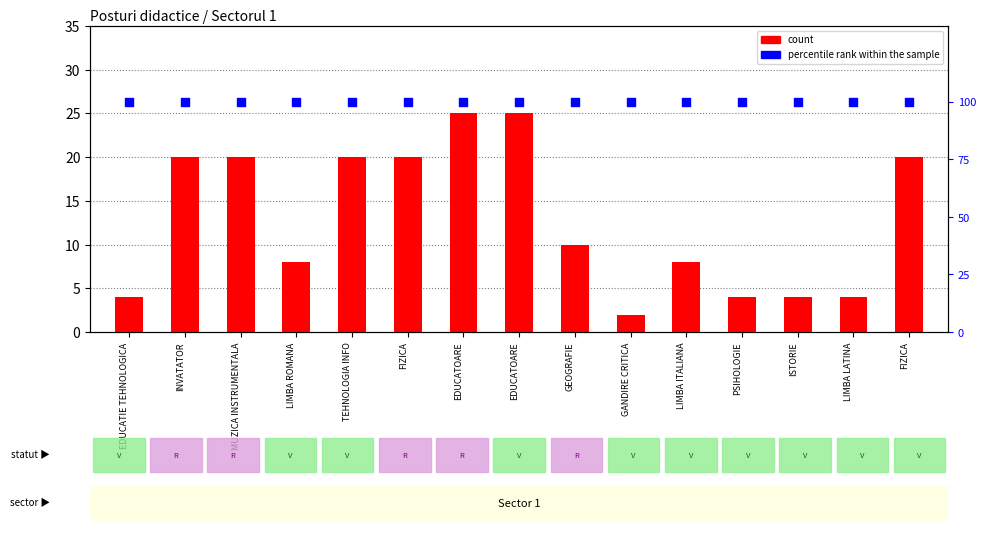

Which series contains the lowest Y value?

count